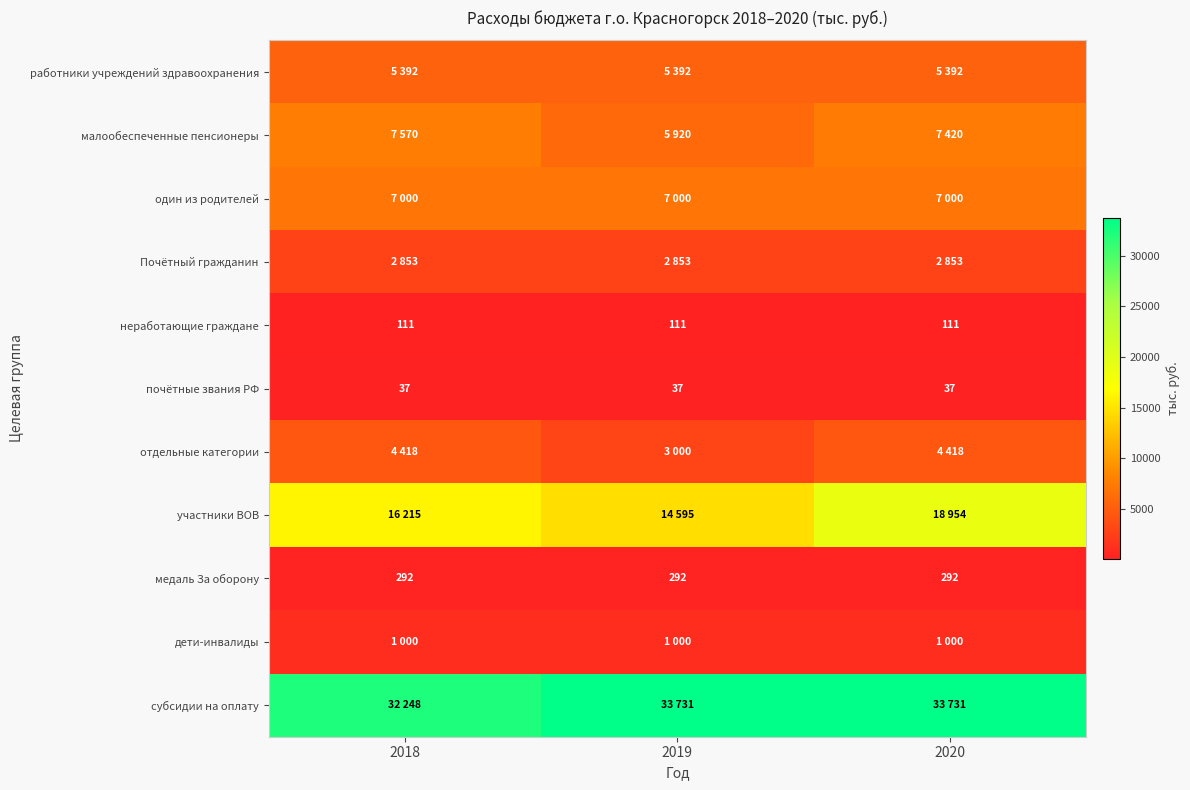

At which category is the sum across all series the highest?

2020